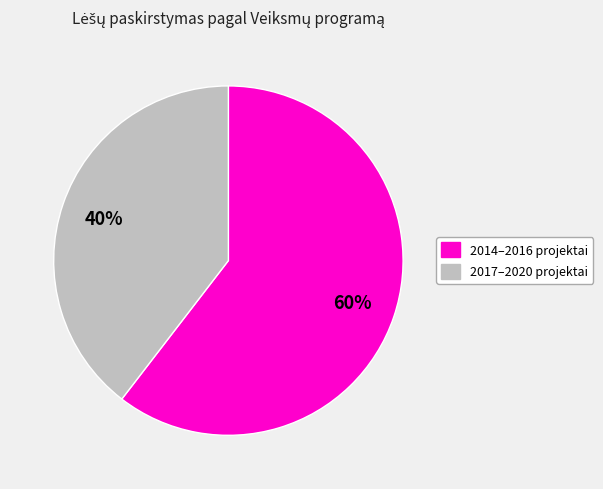

To the nearest percent, what is the average slice percentage?

50%